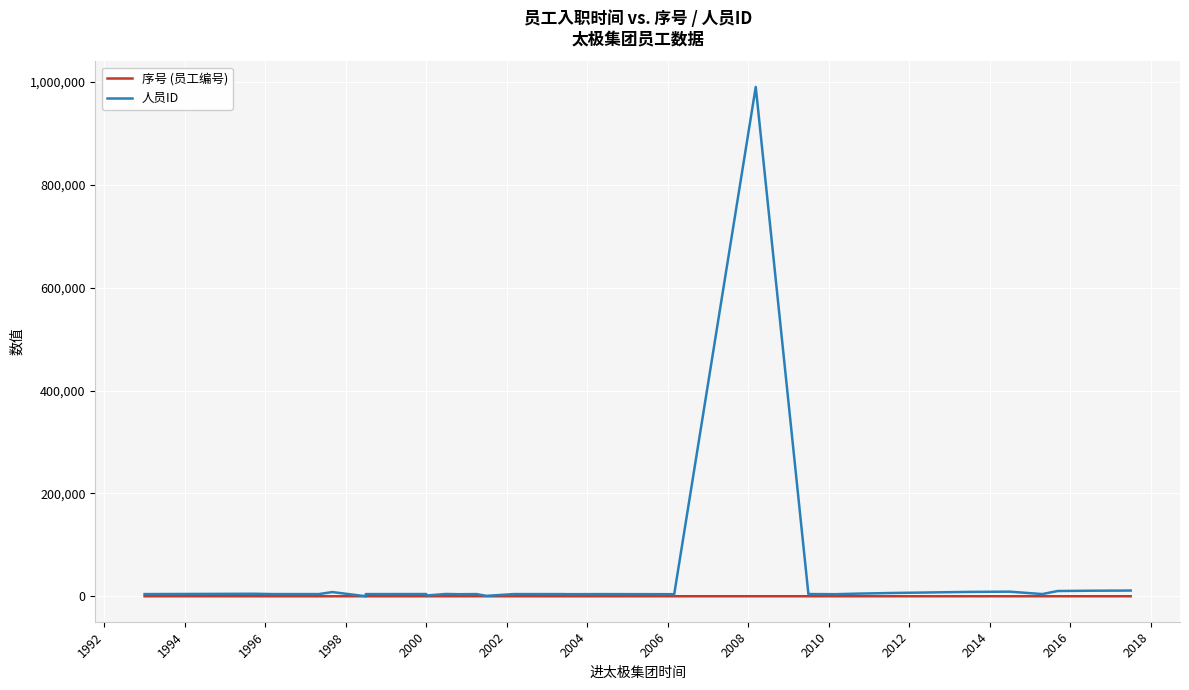

What is the difference between the maximum and minimum values in the 人员ID series?

990203